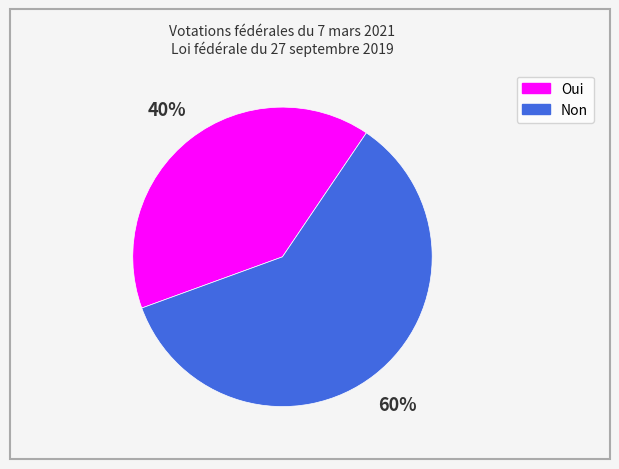

Is it true that Oui is 54% of the pie?

False